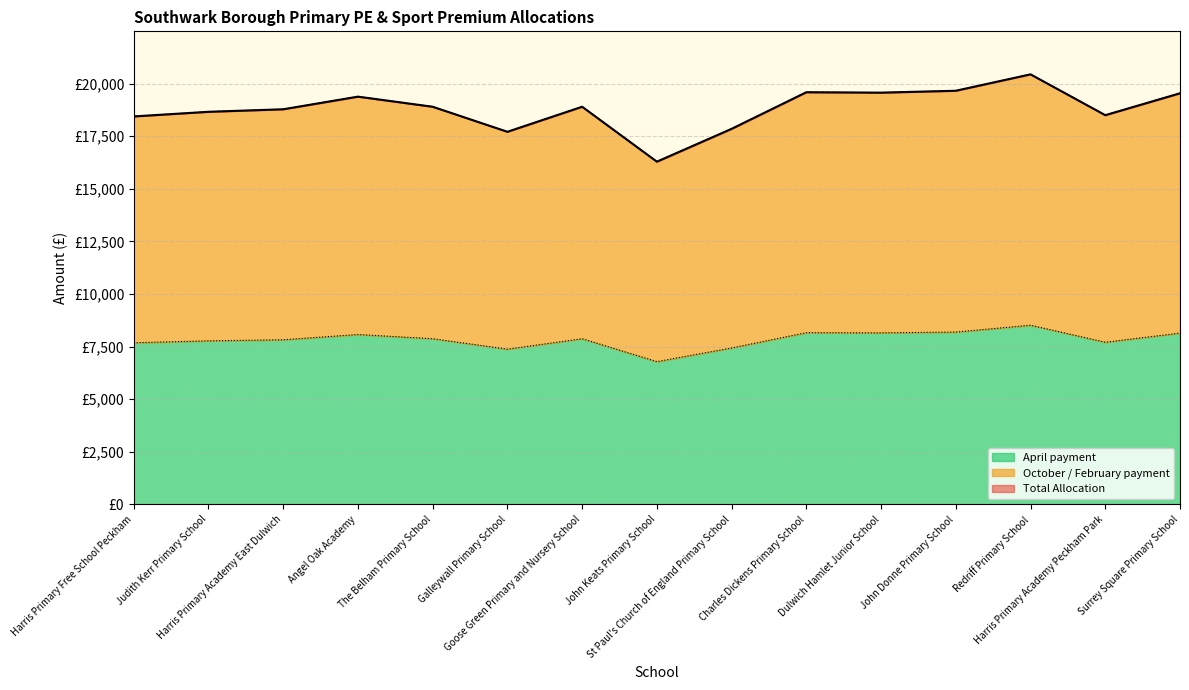

What is the difference between the second highest and second lowest values in the April payment series?

813